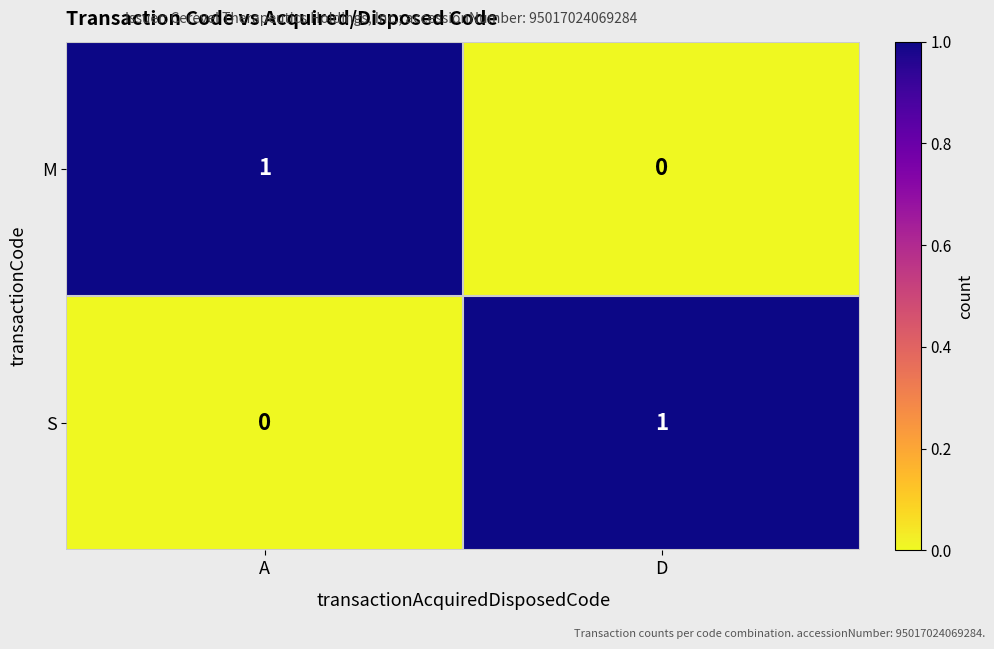

Is it true that S equals 0 at A?

True